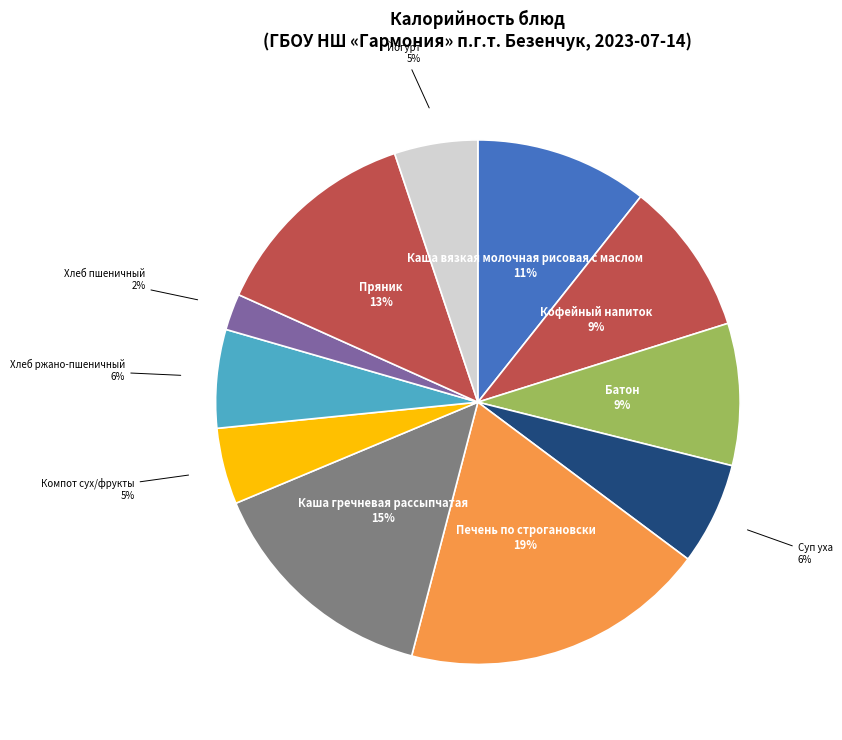

The Печень по строгановски slice represents 19% of the pie. True or false?

True